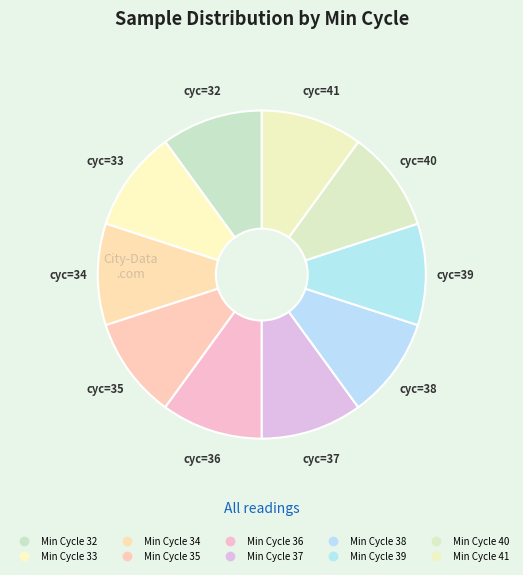

How many segments does this pie chart have?

10